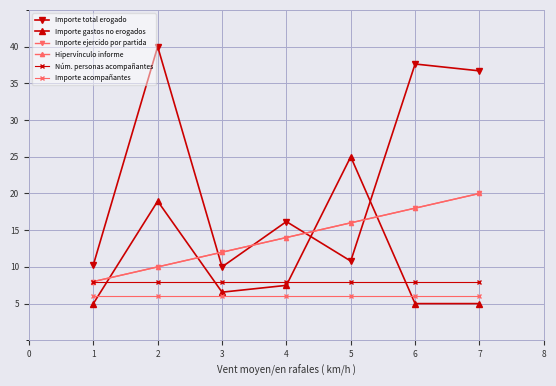

True or false: Importe acompañantes and Importe ejercido por partida intersect in this chart.

False